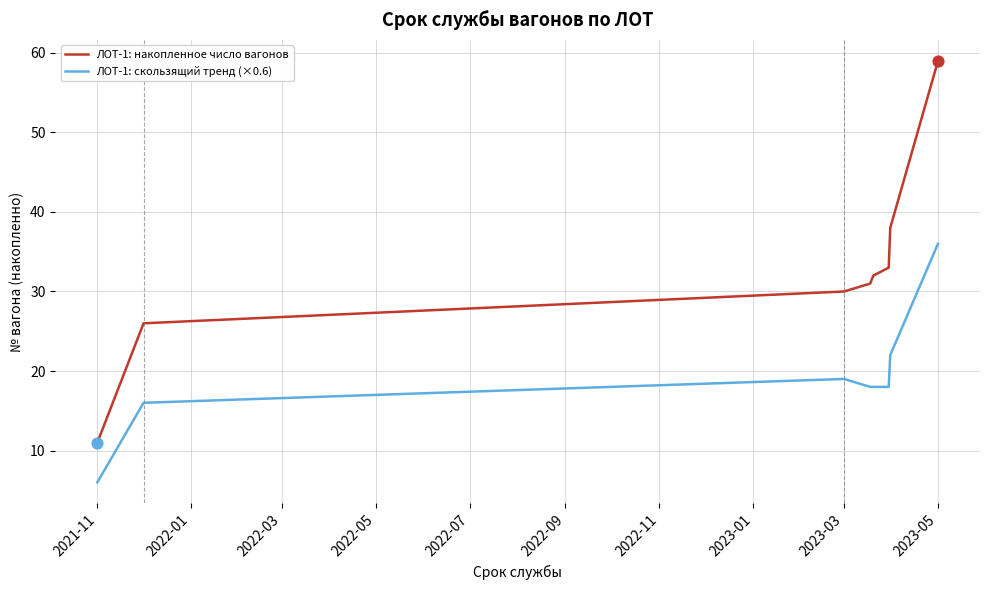

Which series has the largest total across all categories?

ЛОТ-1: накопленное число вагонов